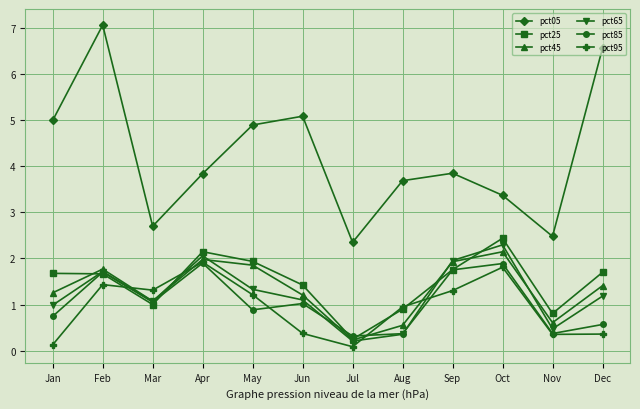

What is the smallest value displayed?

0.1